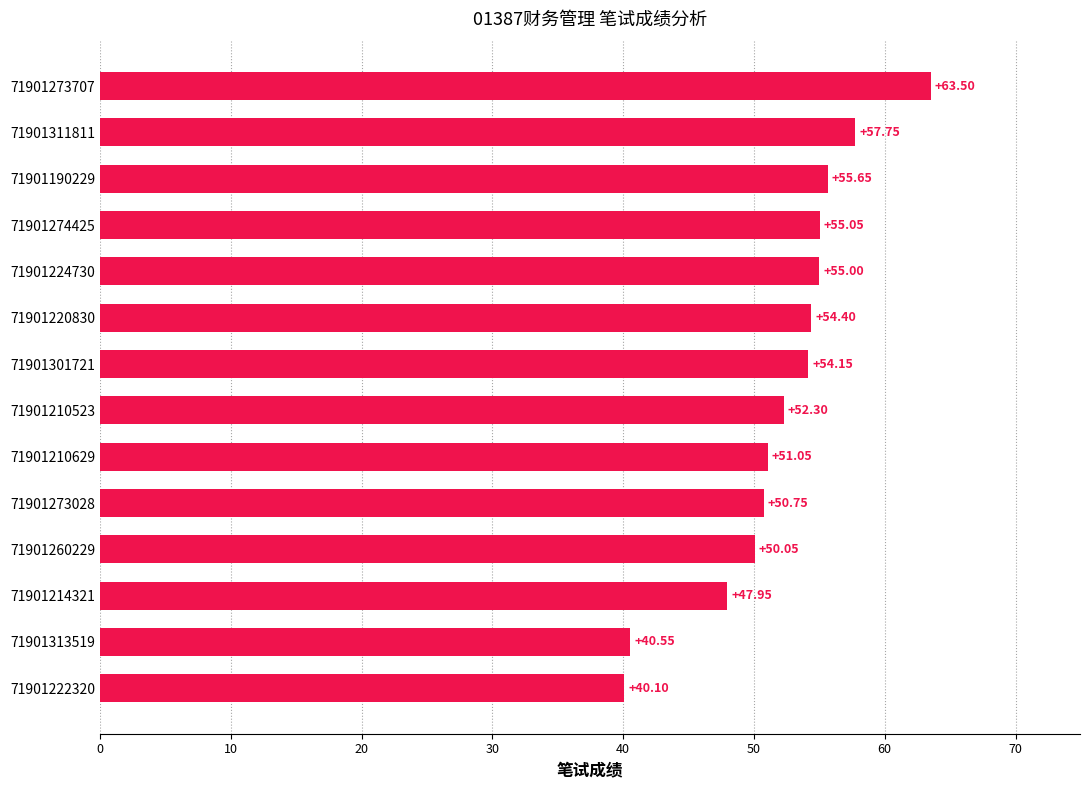

What is the difference between the maximum and minimum values?

23.4